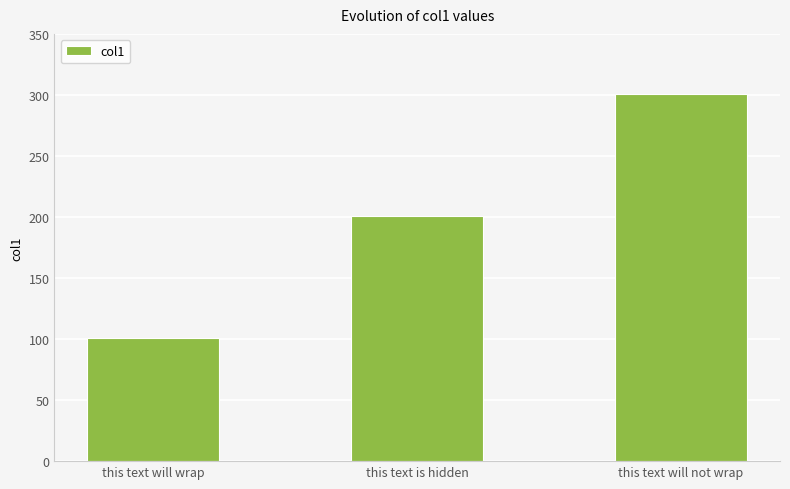

True or false: the data shows 152 at this text will not wrap.

False